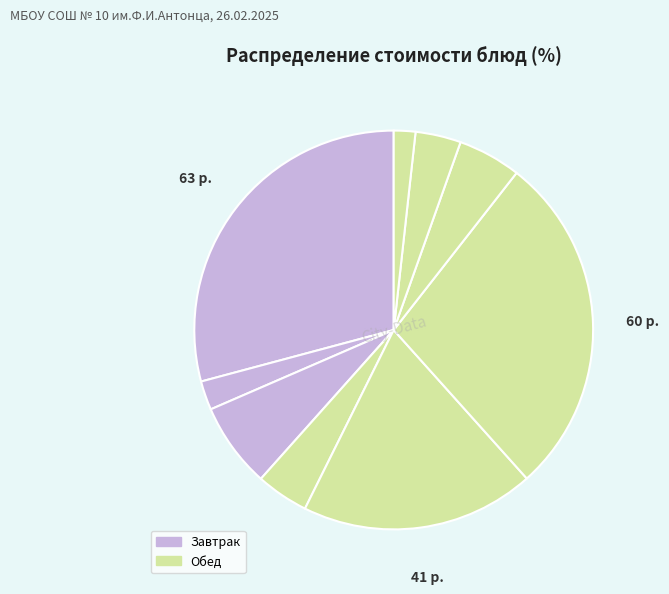

Which slice is the largest?

Запеканка из творога с джемом